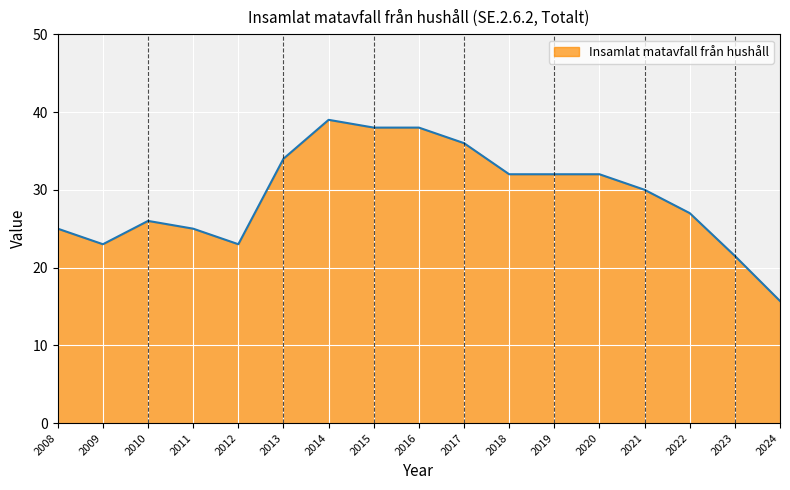

Which category has the lowest value across all series?

2024